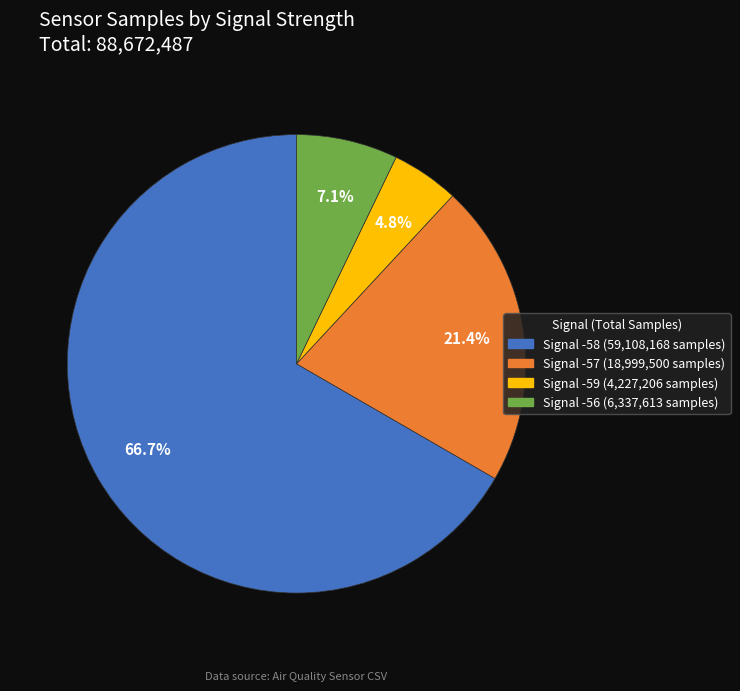

Does any single category account for the majority?

Yes